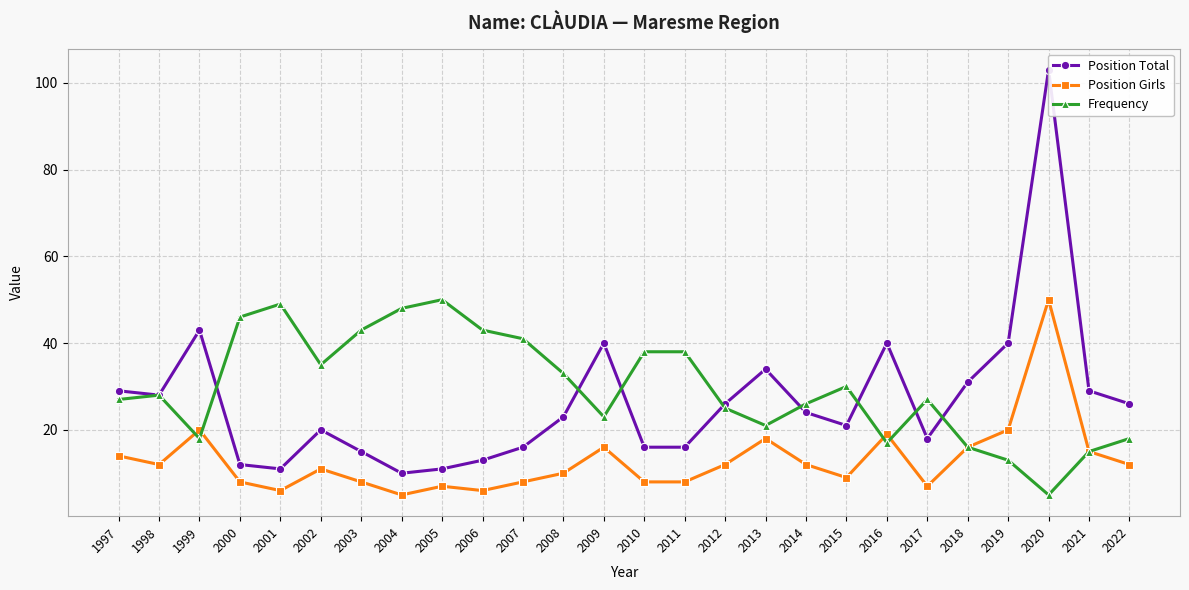

List the series in order of their peak value, lowest first.

Position Girls, Frequency, Position Total